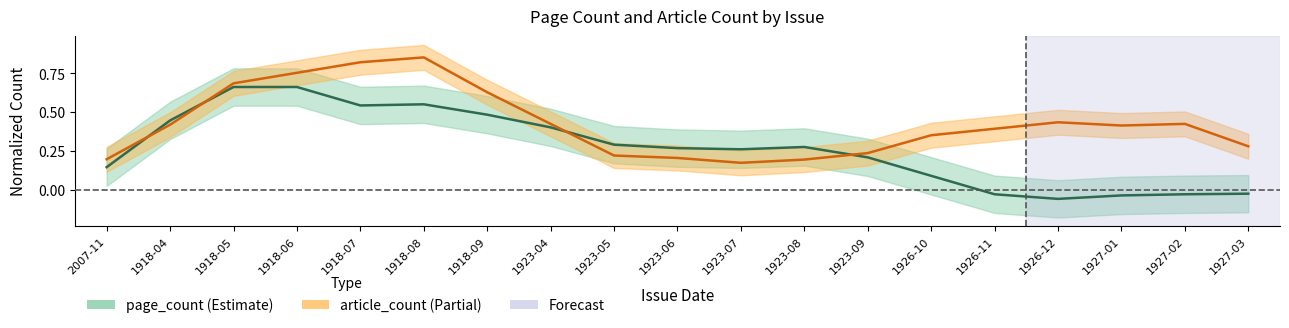

Which series has the largest total across all categories?

article_count